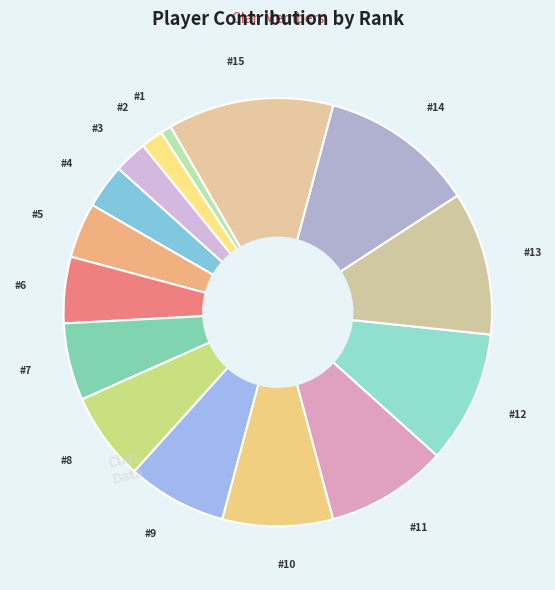

How many segments does this pie chart have?

15